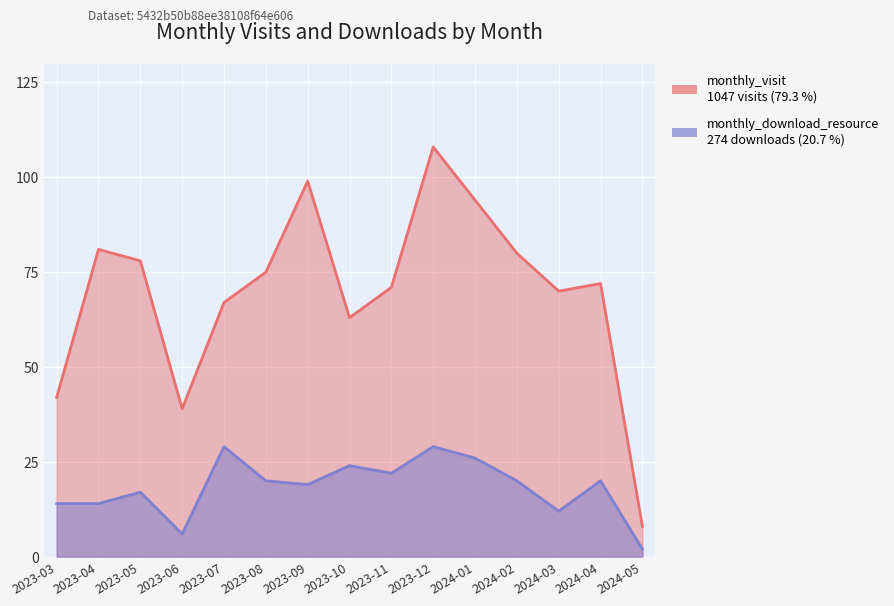

What is the difference between the highest and lowest values at 2023-06?

33